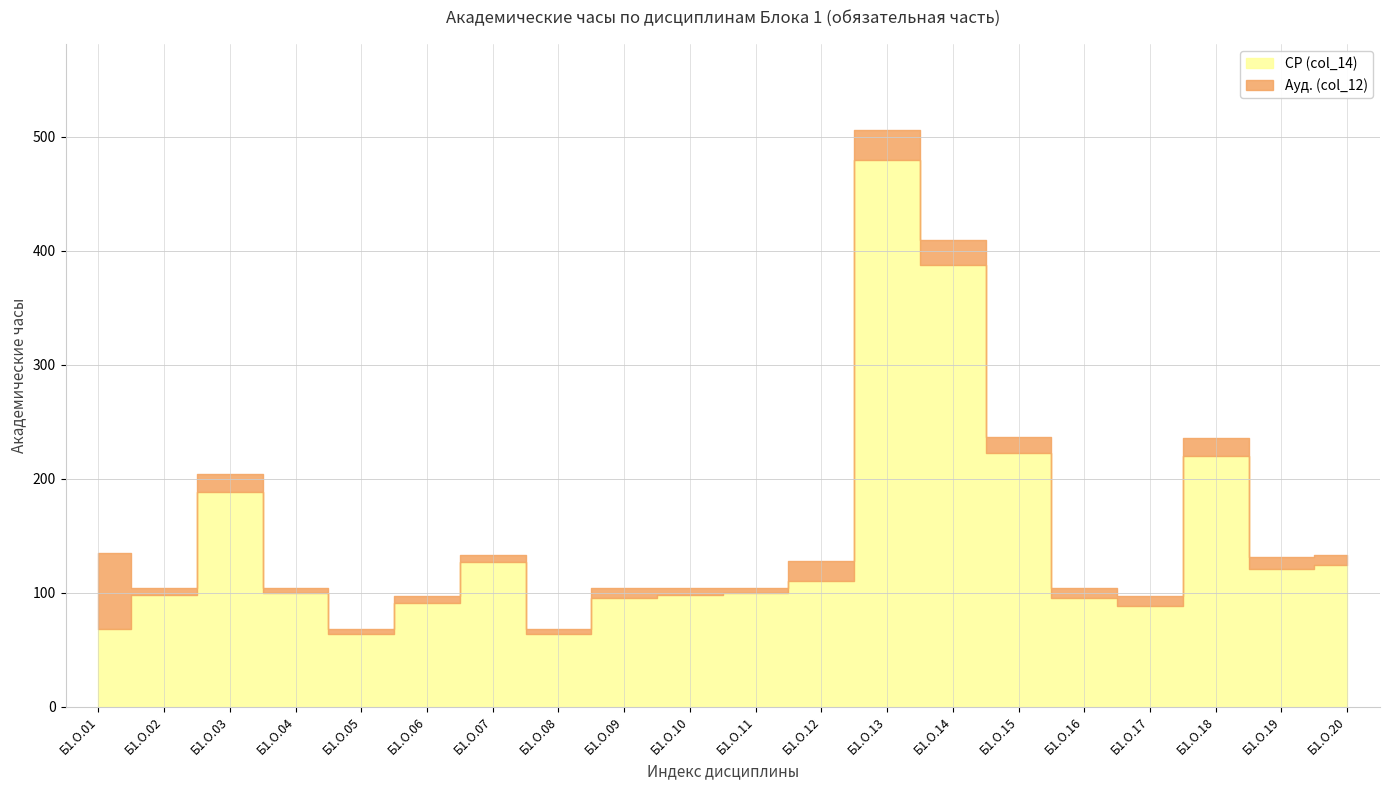

Where does the Ауд. (col_12) series first go above 8?

Б1.О.01